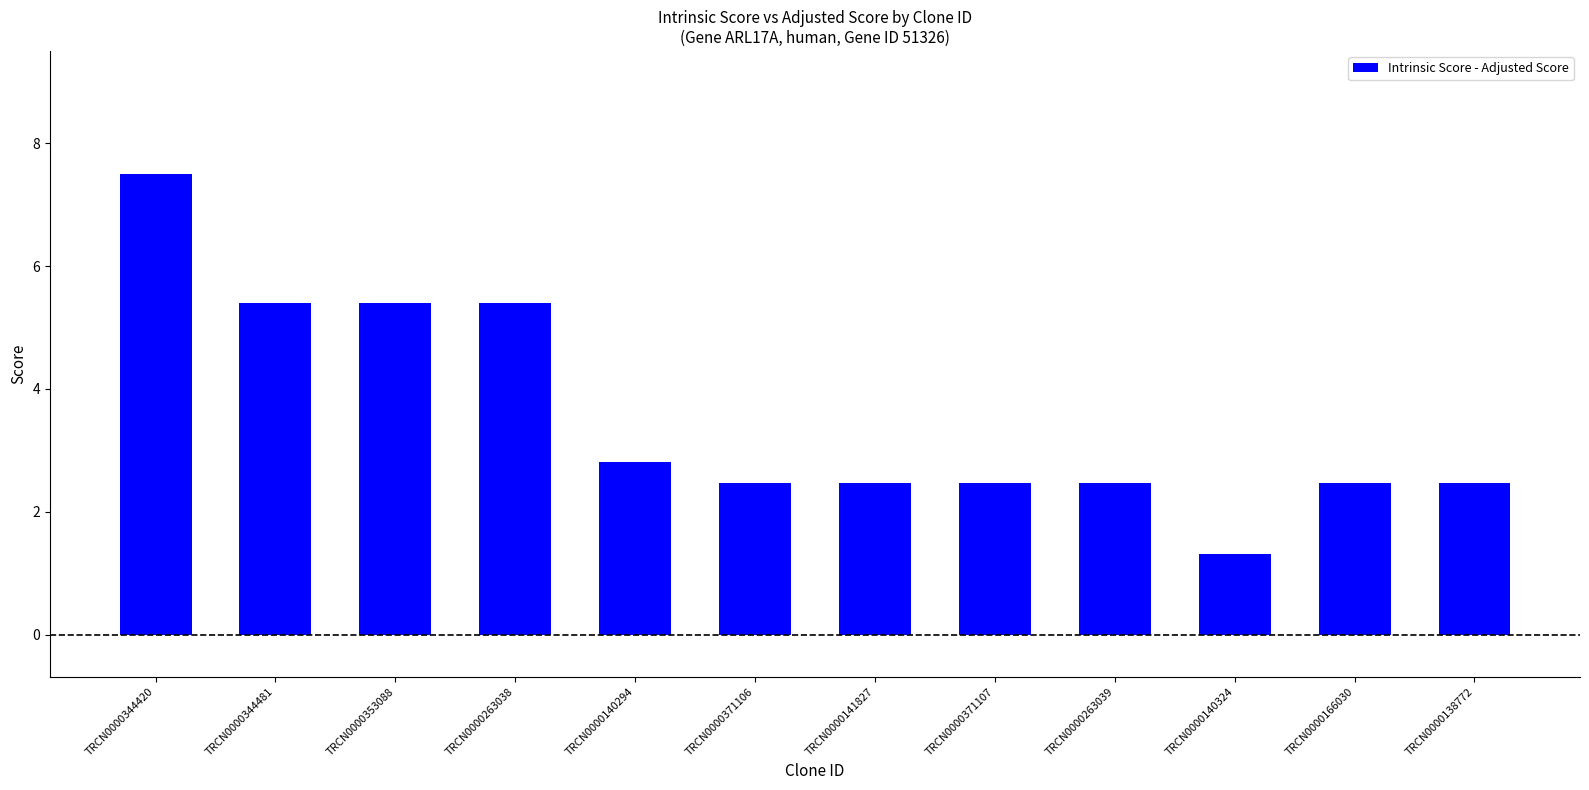

Approximately how many times larger is the value at TRCN0000140294 compared to TRCN0000141827?

1.1